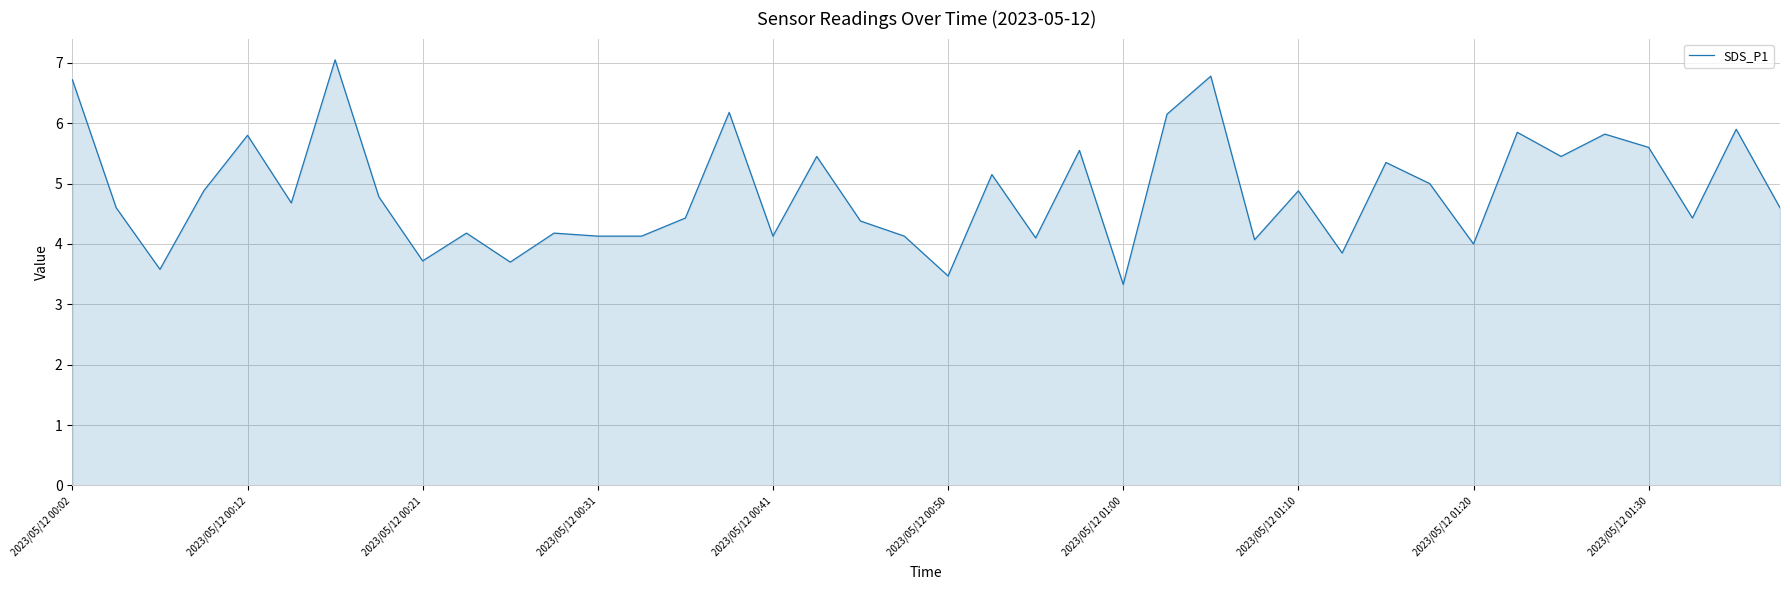

What is the difference between the maximum and minimum values?

3.7